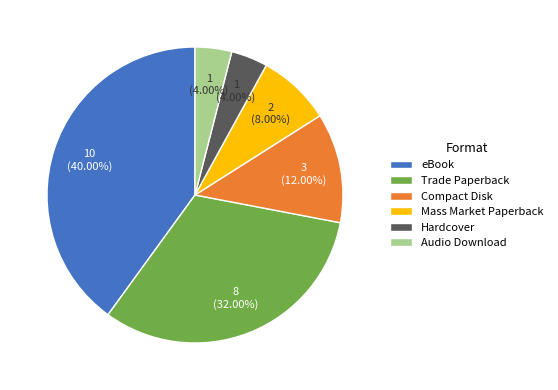

What is the total percentage of Compact Disk and eBook?

52.0%